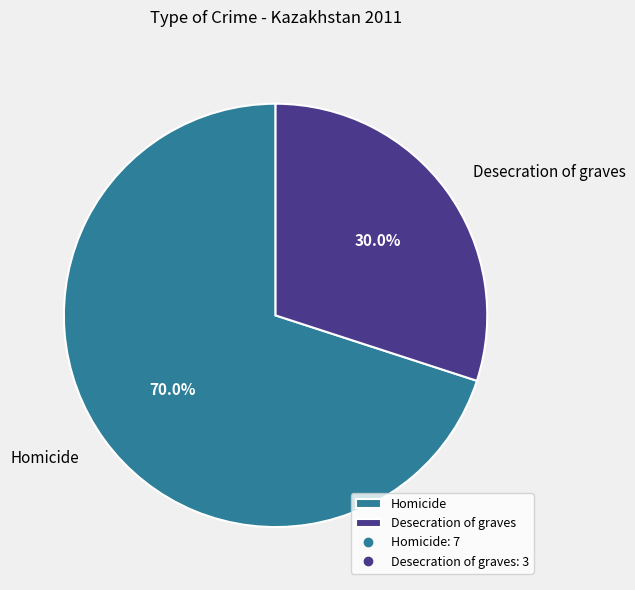

What portion of the pie excludes Homicide?

30.0%